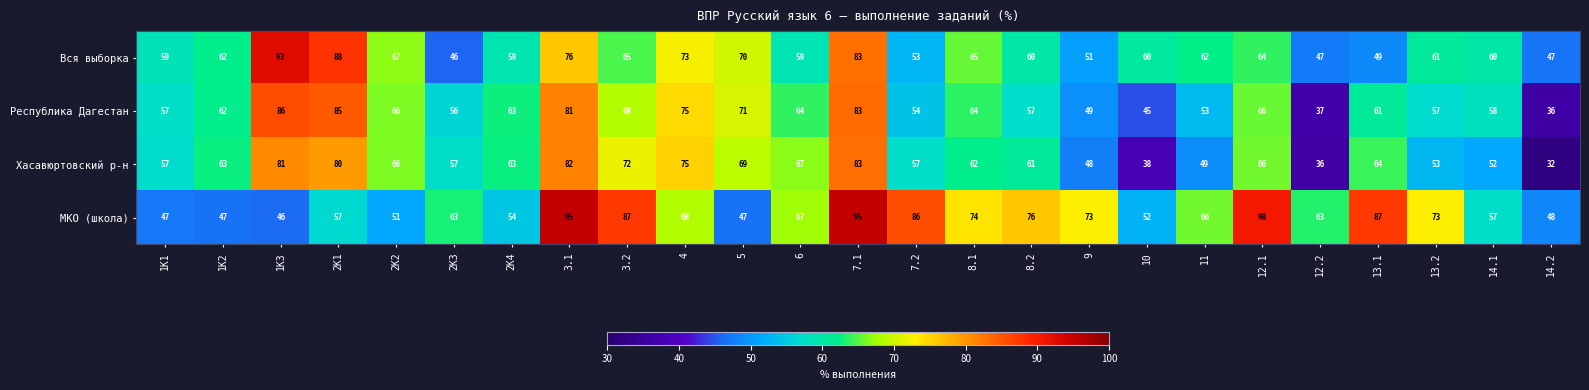

Is it true that Республика Дагестан equals 95 at 2K2?

False